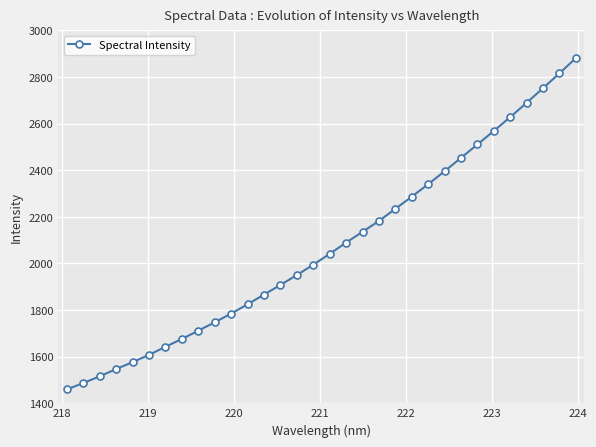

What is the average value?

2072.0